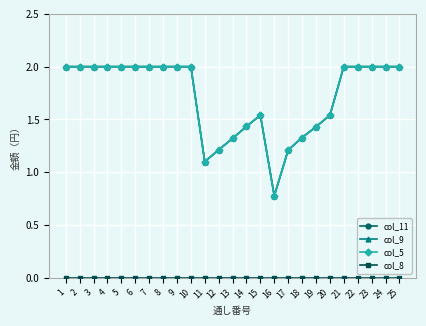

In col_9, how many points are higher than both neighbors (excluding endpoints)?

1